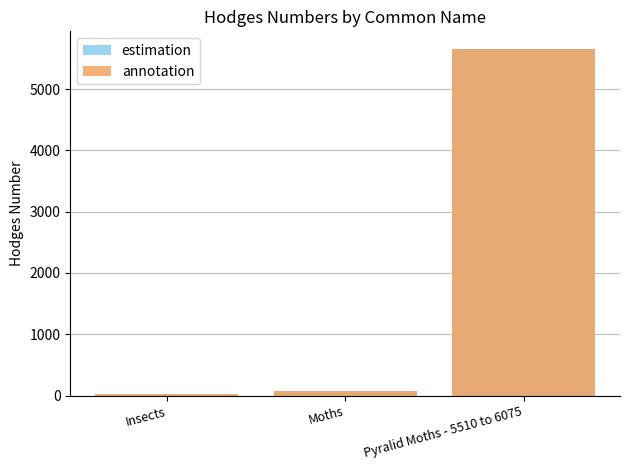

Is it true that estimation equals 80.1 at Moths?

True